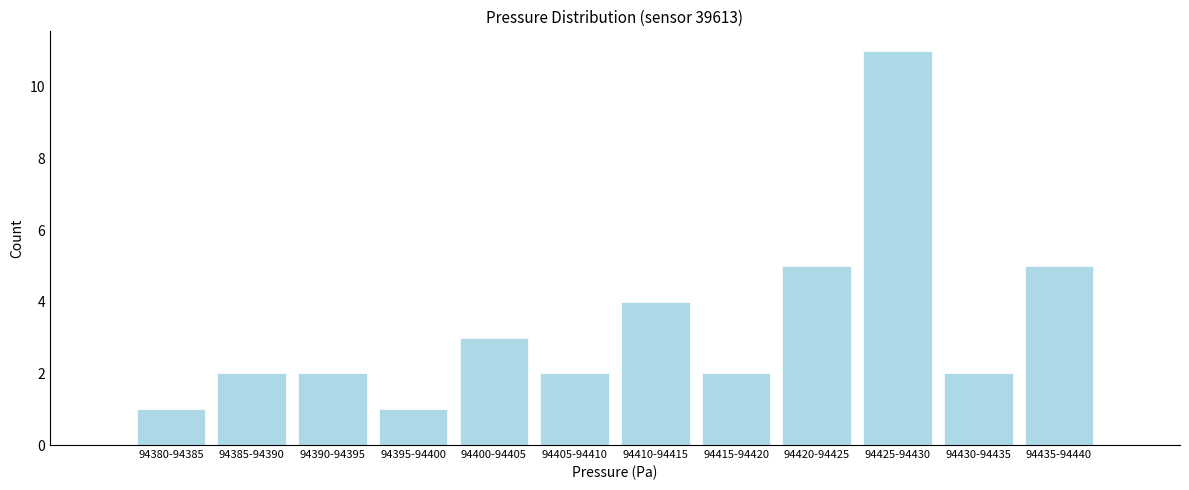

Reading left to right, list all the values displayed in this chart.

94380-94385=1	94385-94390=2	94390-94395=2	94395-94400=1	94400-94405=3	94405-94410=2	94410-94415=4	94415-94420=2	94420-94425=5	94425-94430=11	94430-94435=2	94435-94440=5